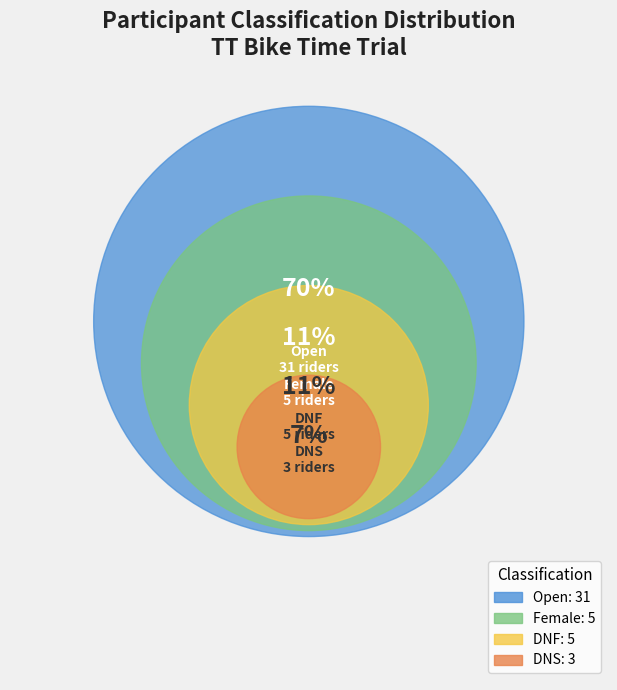

To the nearest percent, what is the difference between the largest and smallest slice percentages?

64%